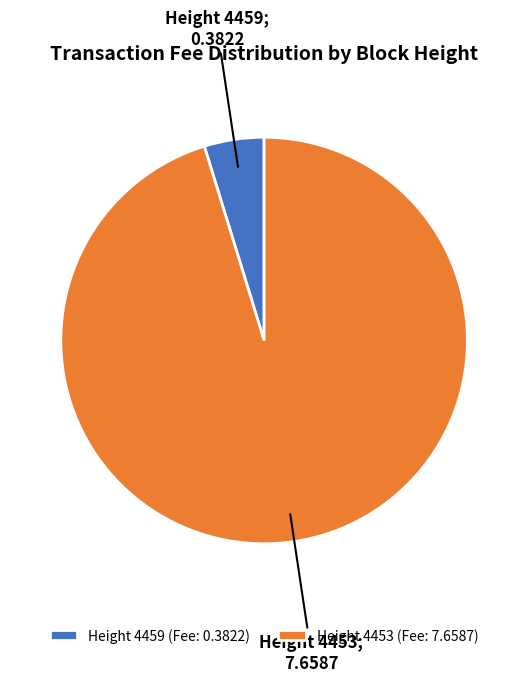

The Height 4459 (Fee: 0.3822) slice represents 5% of the pie. True or false?

True